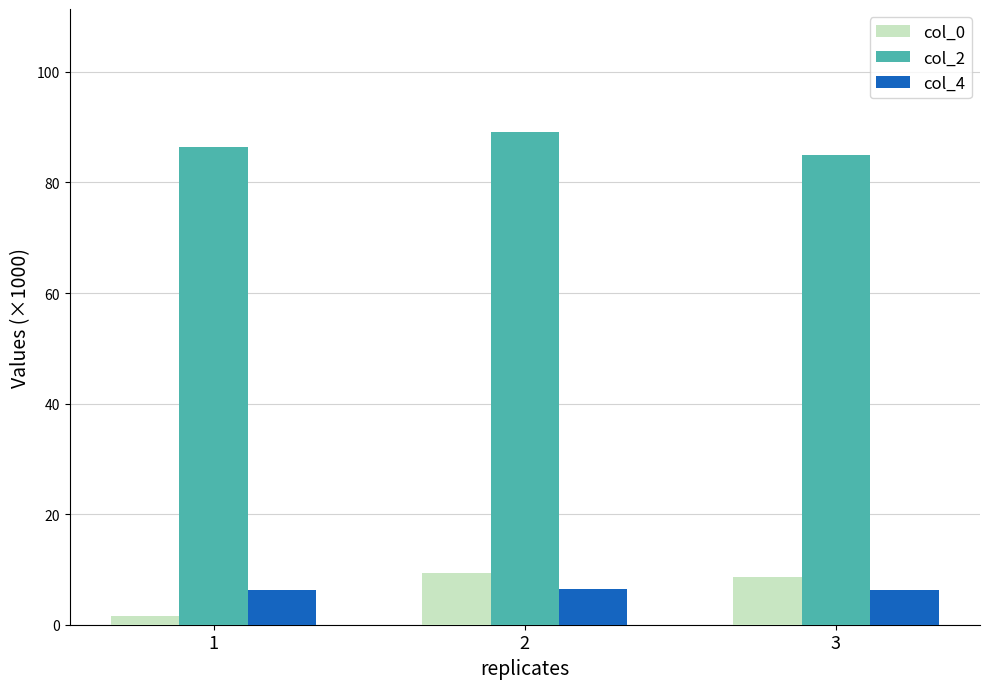

How many bars are there in each group?

3